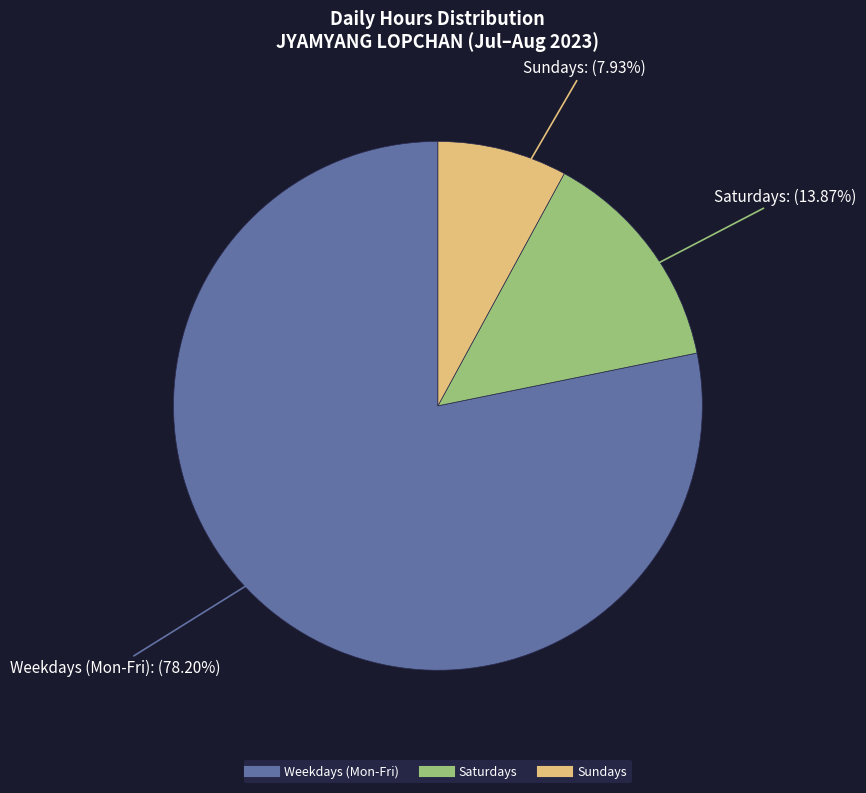

Is there any slice that represents more than half of the pie?

Yes